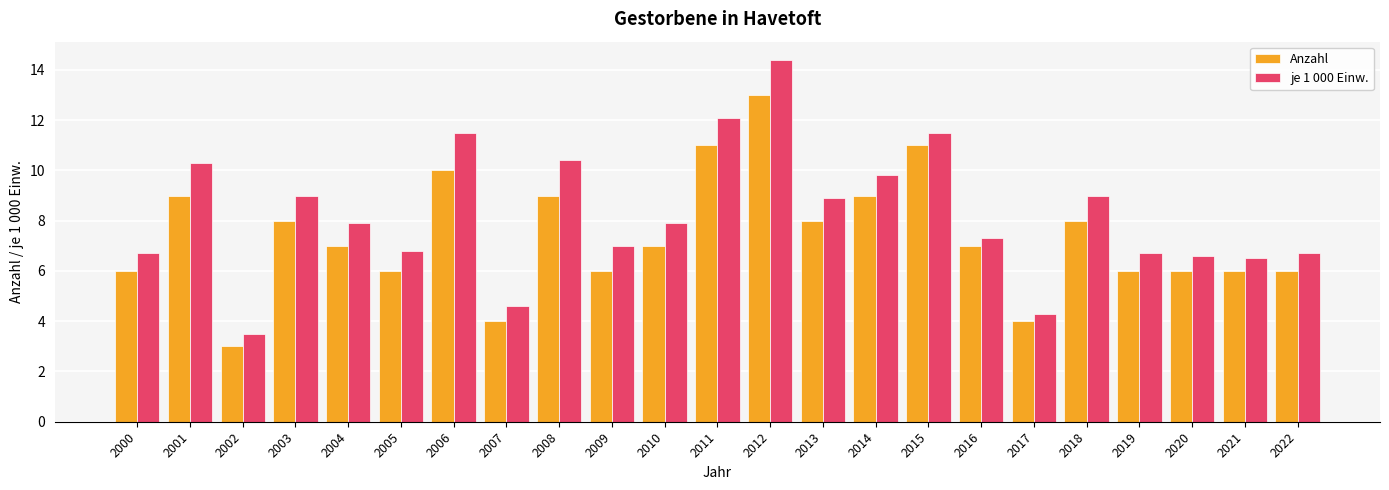

What is the value of the je 1 000 Einw. bar at the 9th from the left?

10.4